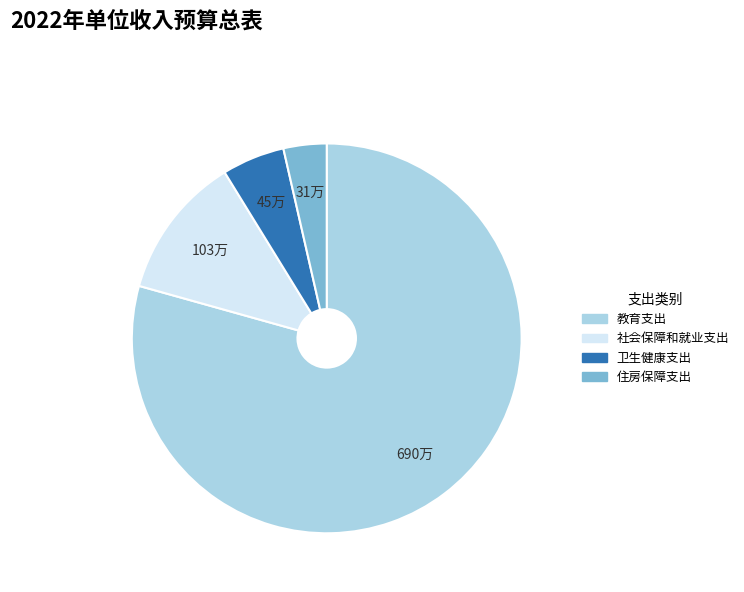

How many slices are in this pie chart?

4